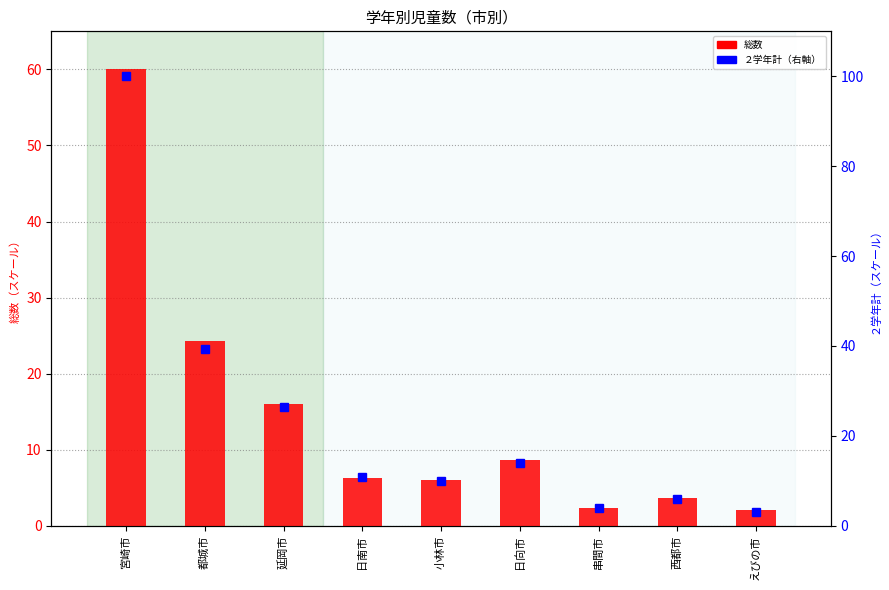

What is the sum of all ２学年計（右軸） values?

213.8